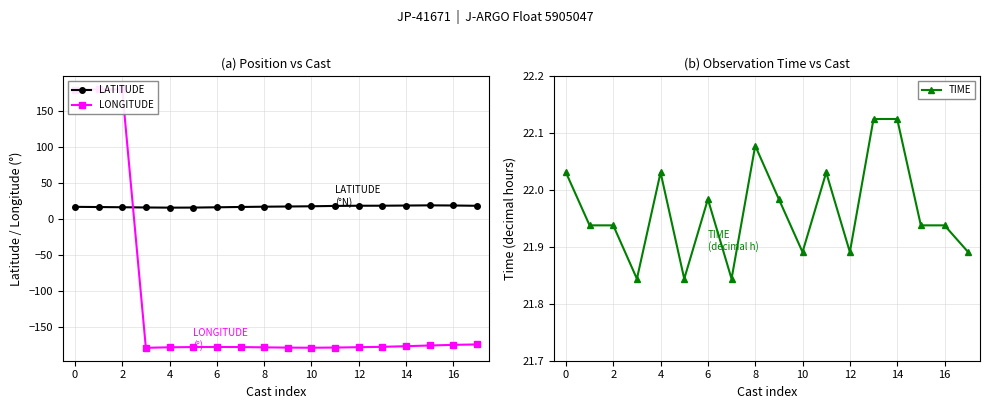

What is the lowest value of the LATITUDE series?

15.4